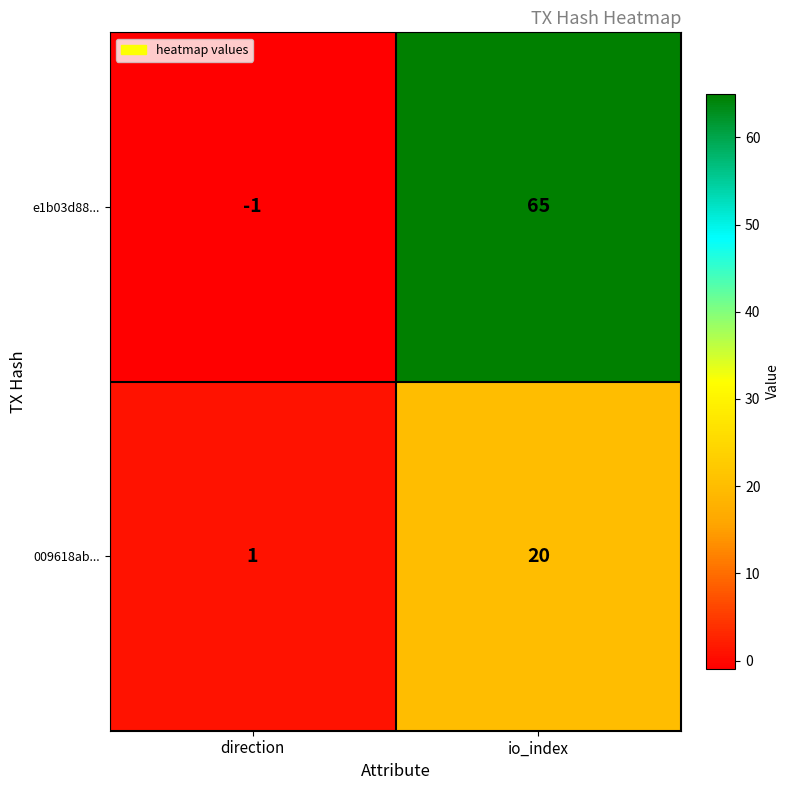

What is the approximate value of 009618ab... at io_index, to the nearest 5?

20